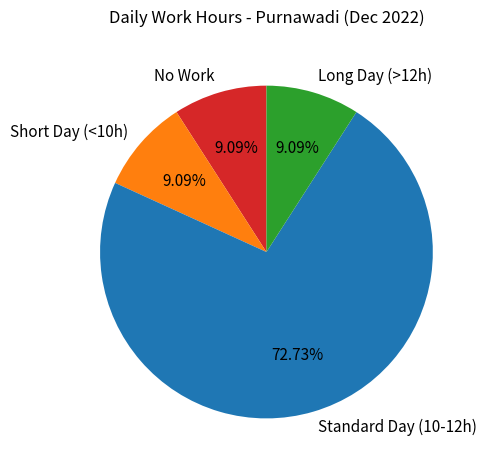

What is the ratio of the value at Long Day (>12h) to the value at Short Day (<10h)?

1.0